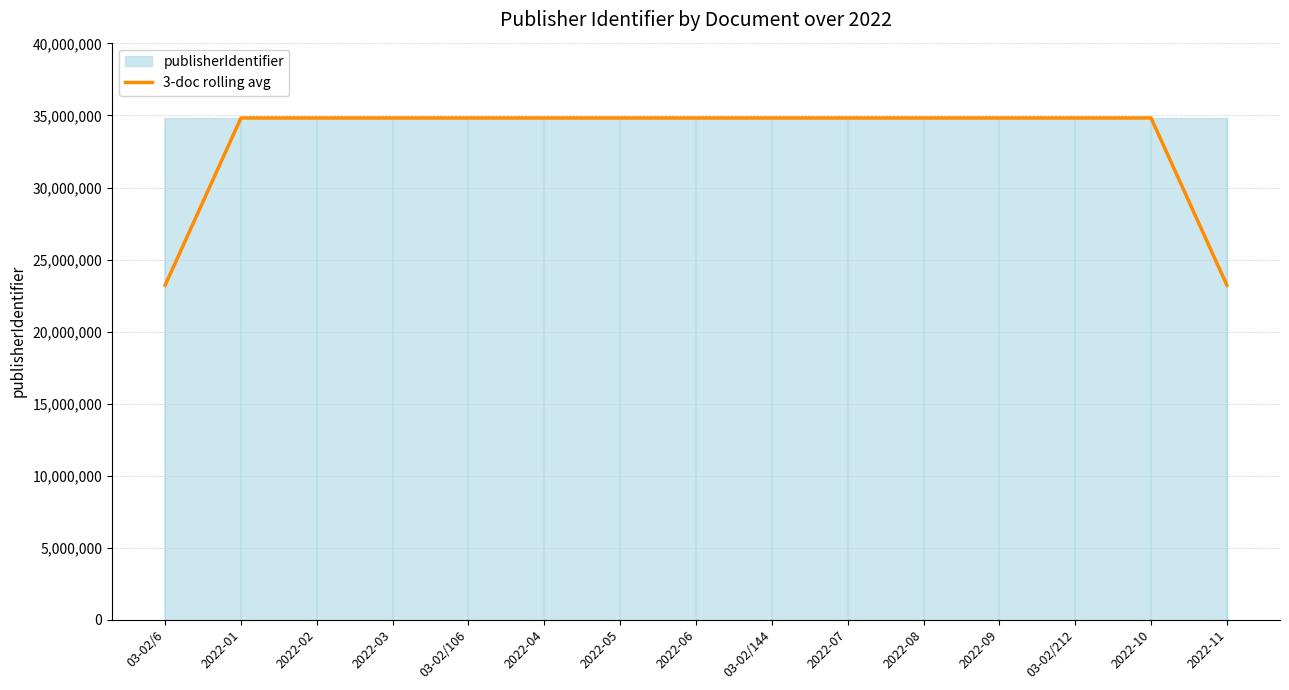

List the labels in order of value, smallest first.

03-02/6, 2022-11, 2022-01, 2022-02, 2022-03, 03-02/106, 2022-04, 2022-05, 2022-06, 03-02/144, 2022-07, 2022-08, 2022-09, 03-02/212, 2022-10